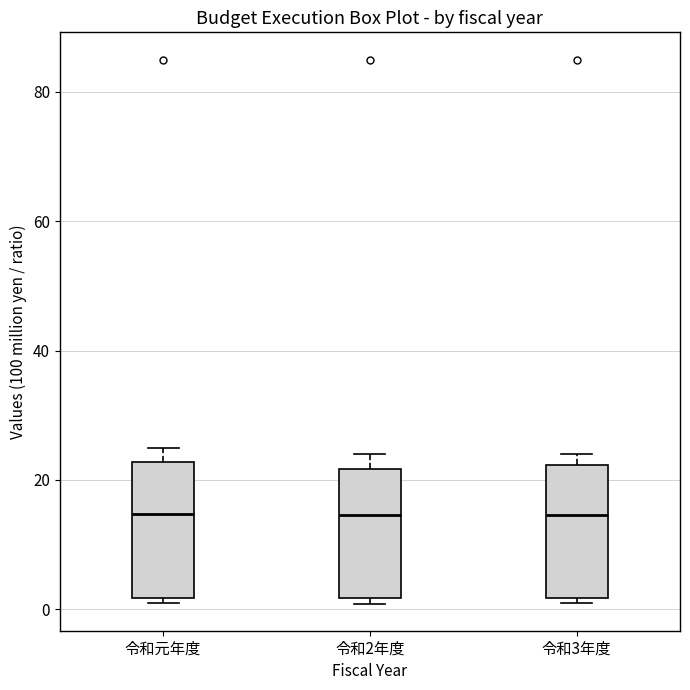

Reading left to right, read every box against the y-axis: the position of its median line, the range the box covers, and the ends of its whiskers. The values are not printed on the chart, so give them approximately, as read against the axis.

令和元年度: median 14, box 2 to 22, whiskers 0 to 26
令和2年度: median 14, box 2 to 22, whiskers 0 to 24
令和3年度: median 14, box 2 to 22, whiskers 0 to 24